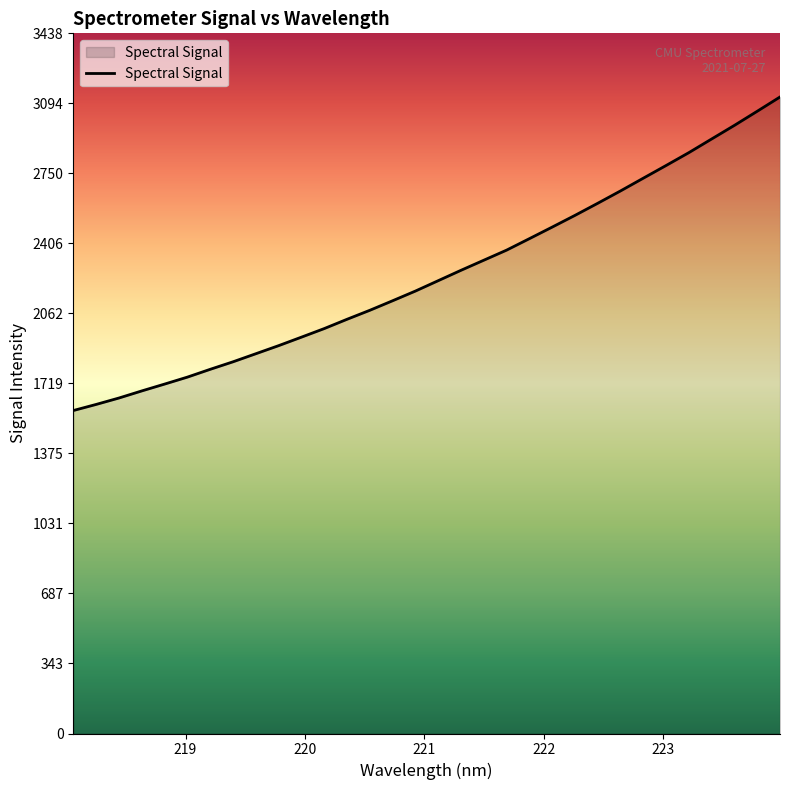

What is the difference between the maximum and minimum values?

1539.7